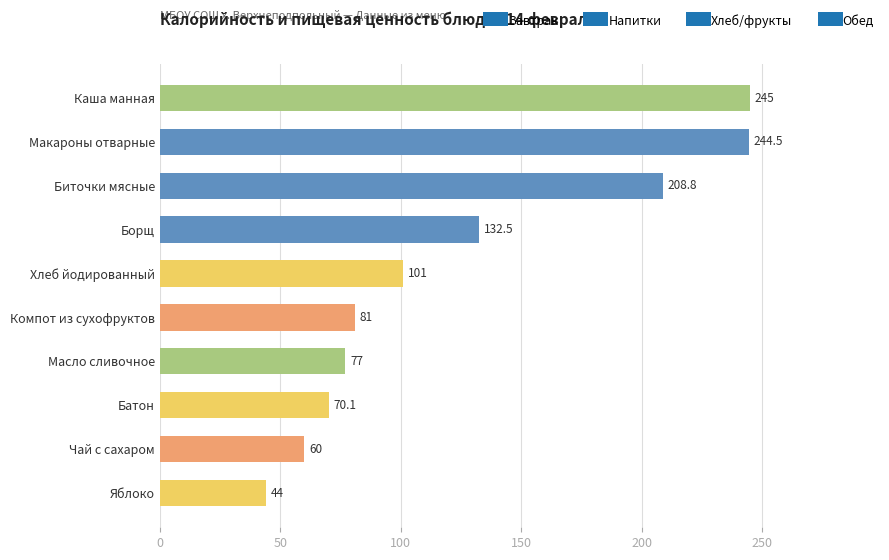

How many bars are there in total?

10